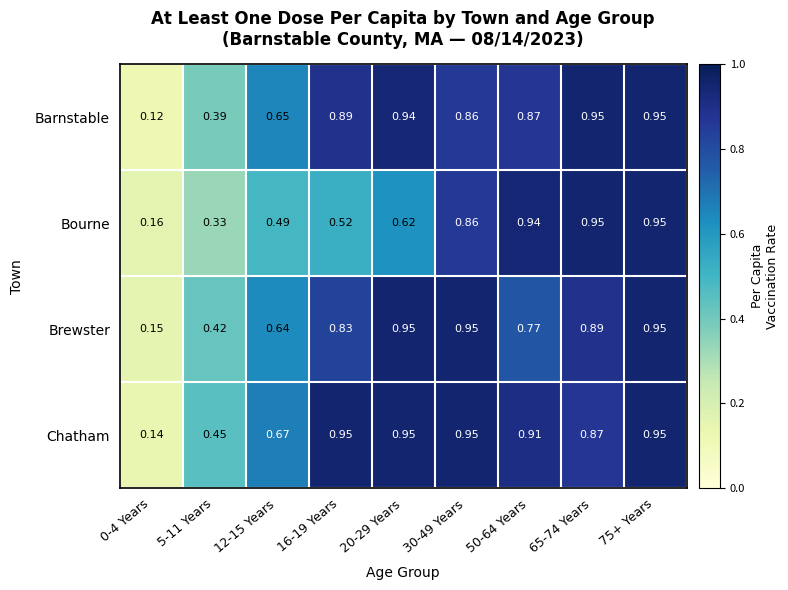

Which series has the largest range (max minus min)?

Barnstable